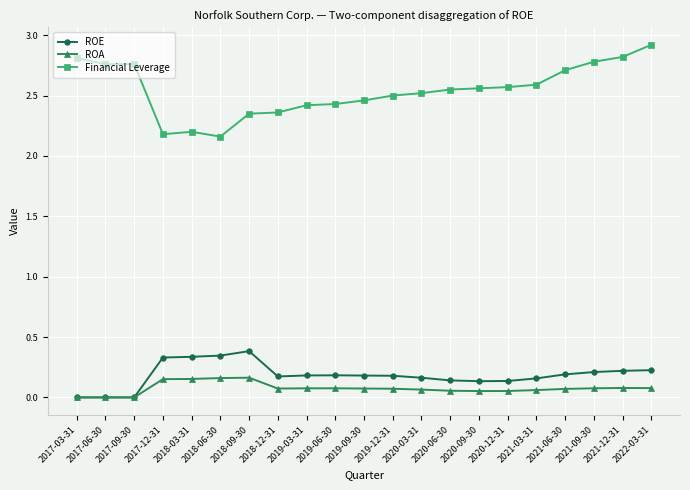

What position from the right is 2022-03-31?

1